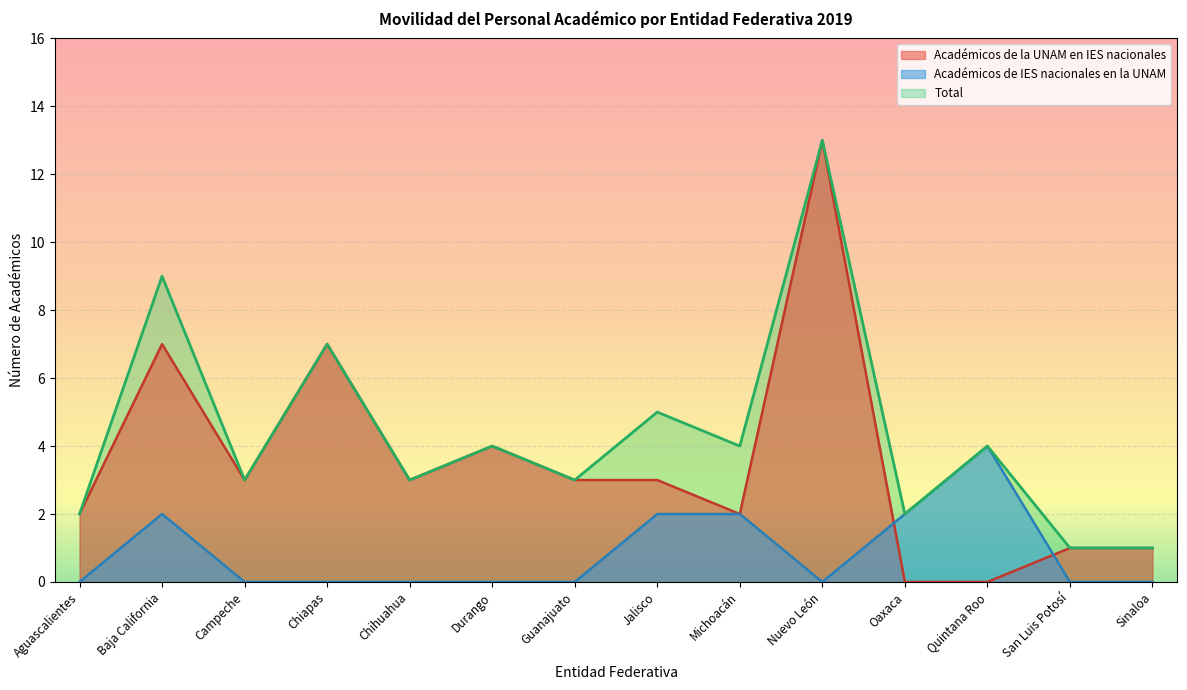

Which has a higher value, San Luis Potosí or Guanajuato?

Guanajuato